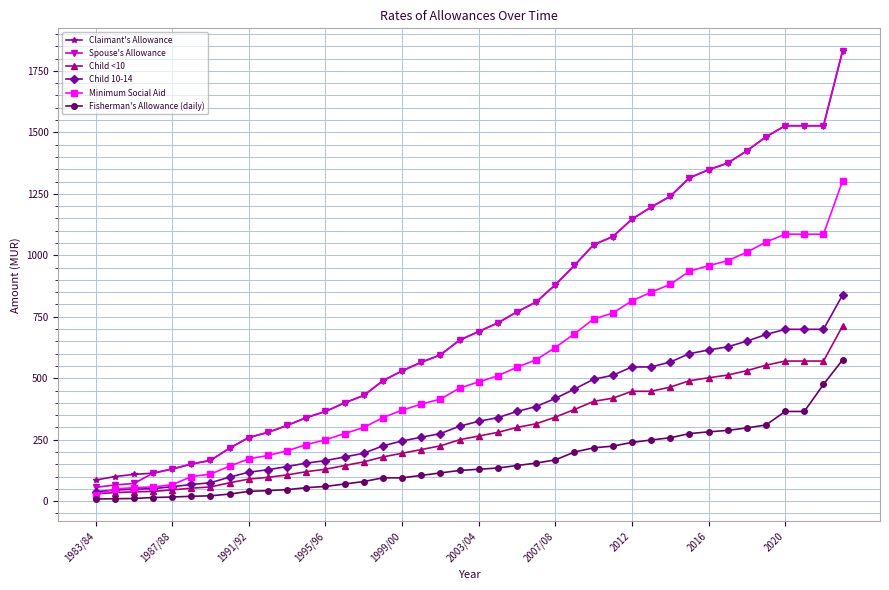

What is the difference between the maximum and minimum values in the Minimum Social Aid series?

1278